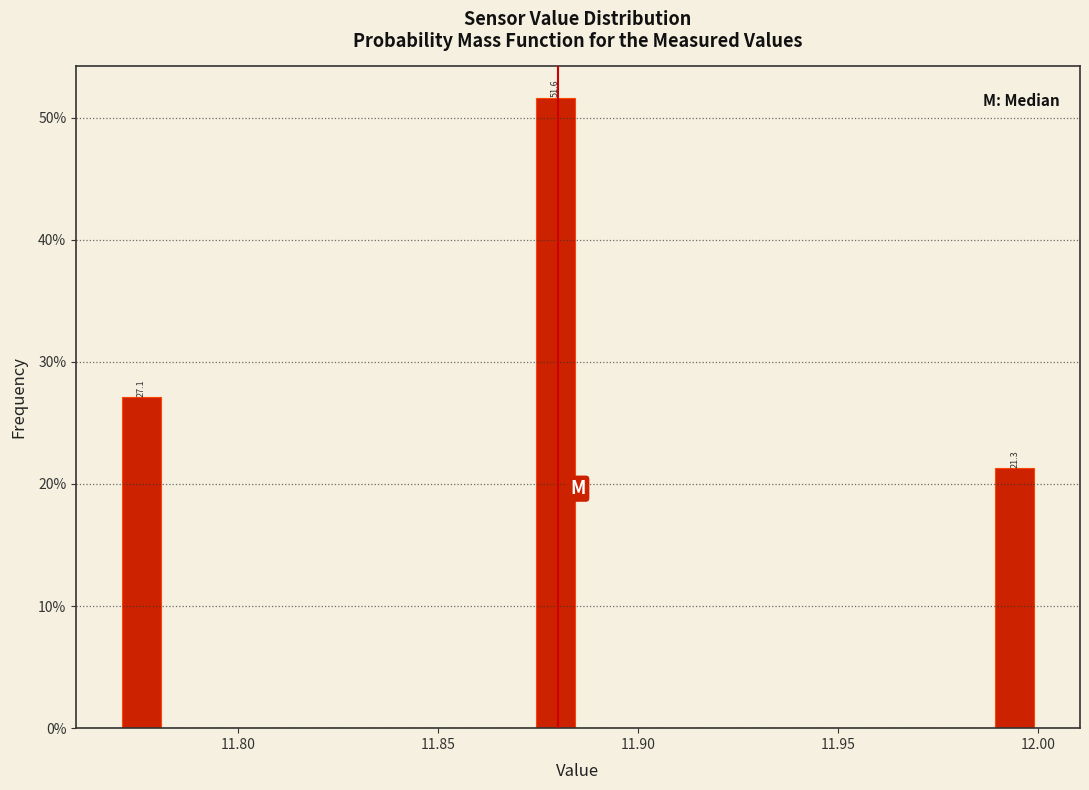

Read against the x-axis, roughly where is the centre of the tallest bar?

11.880